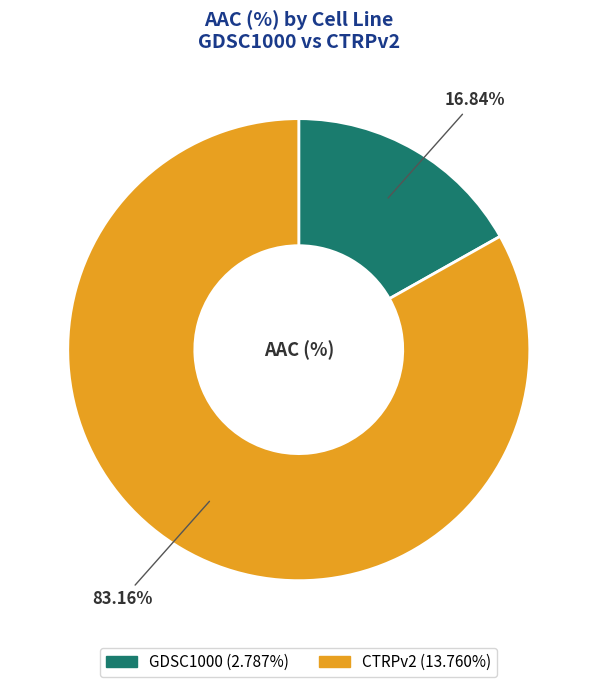

The GDSC1000 slice represents 27% of the pie. True or false?

False